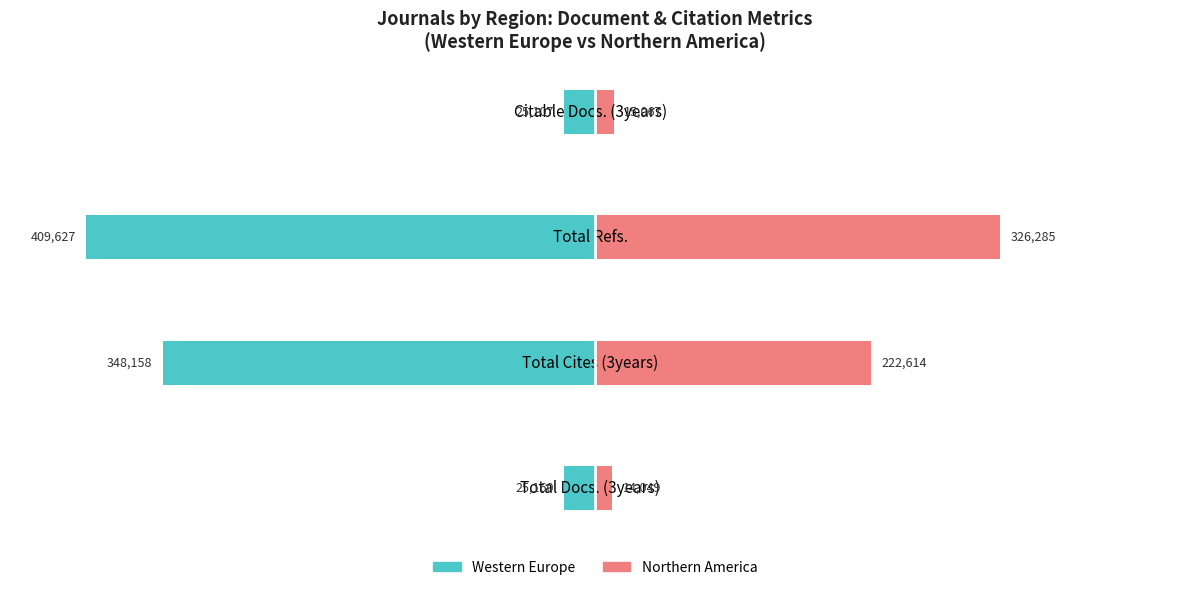

Which series has the largest range (max minus min)?

Western Europe